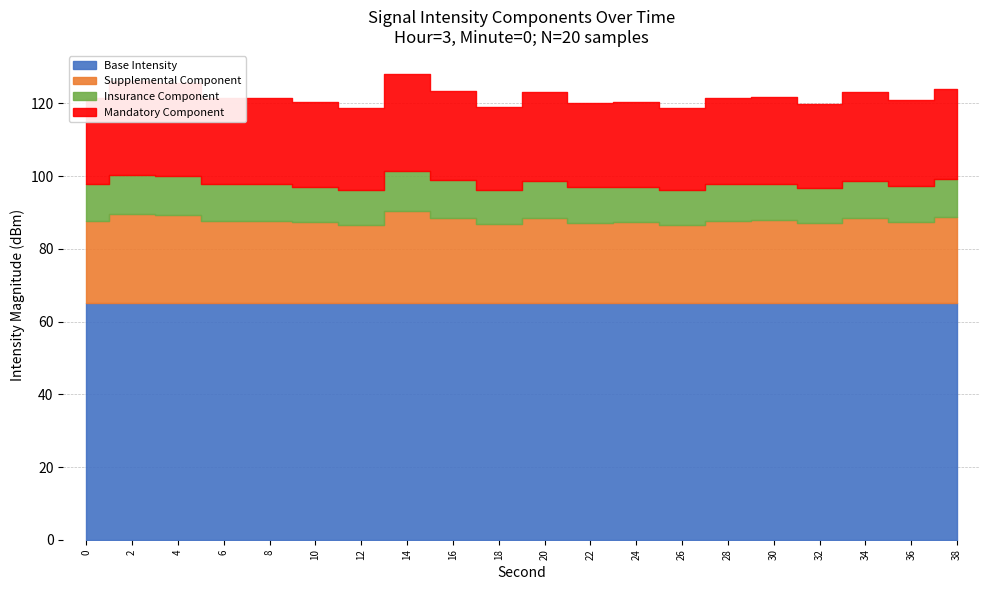

The value at 12 is -157.4. True or false?

False